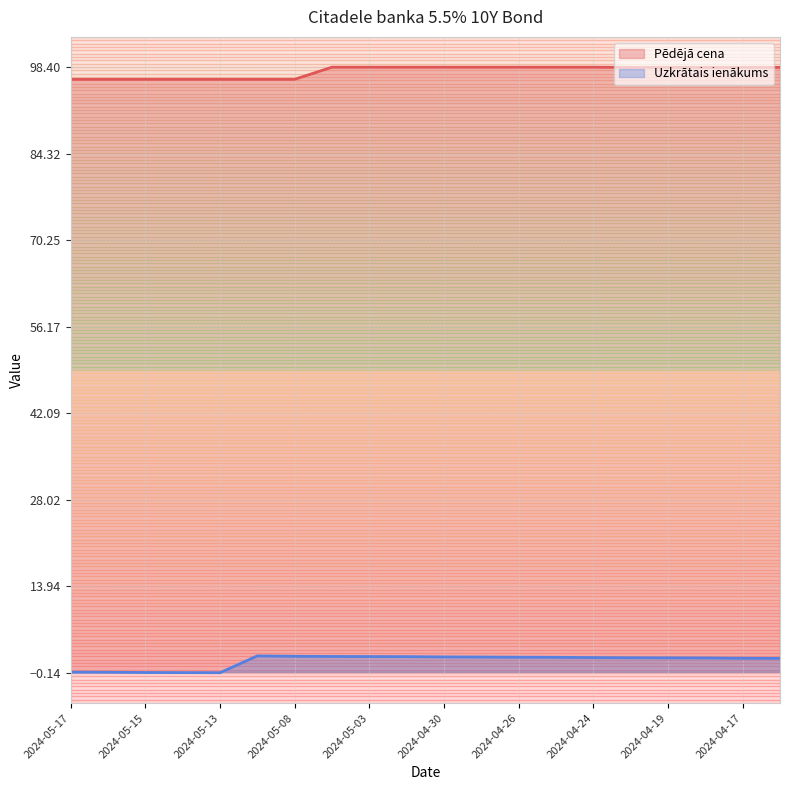

Which category has the highest value across all series?

2024-05-06